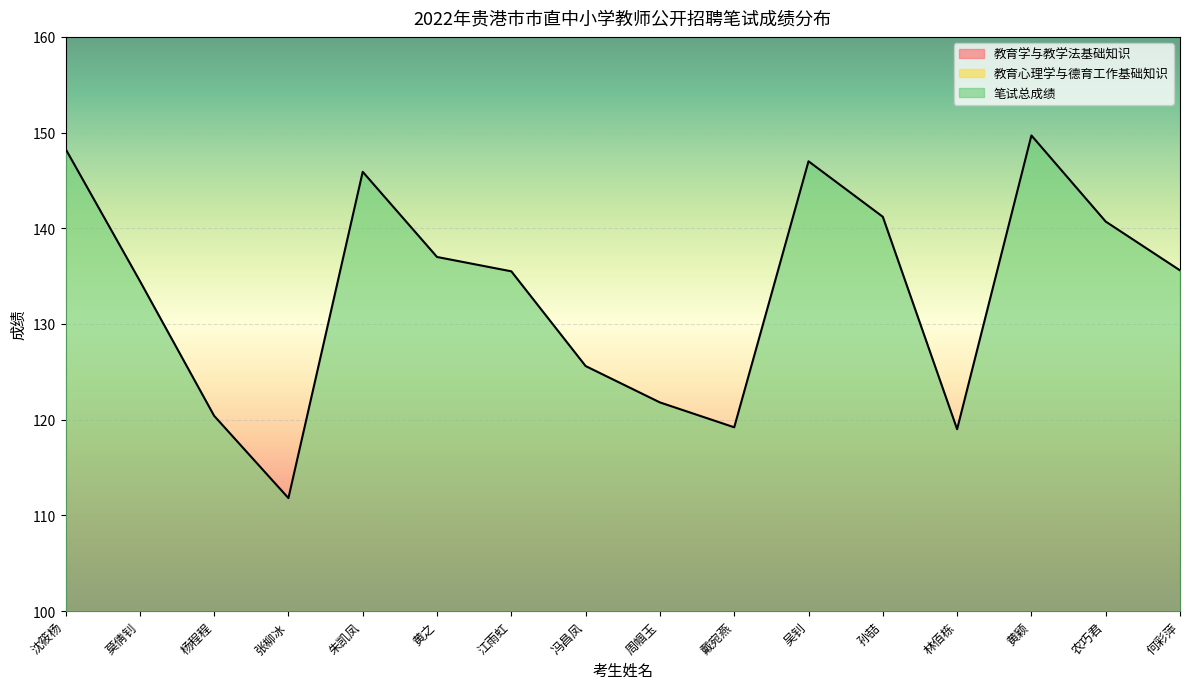

Which series has the largest total across all categories?

笔试总成绩